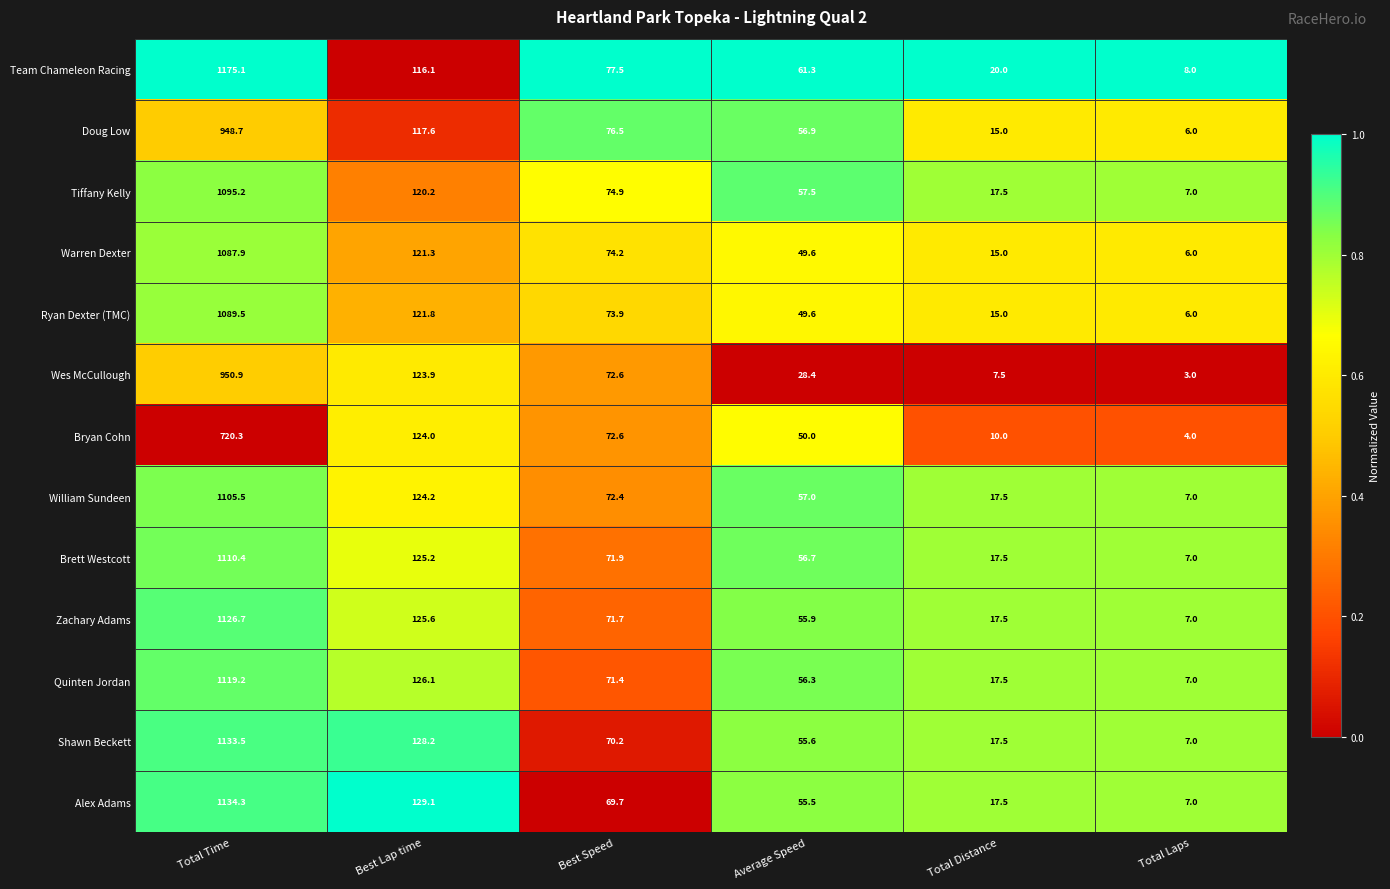

Between Total Distance and Total Laps, which series saw the biggest shift?

Team Chameleon Racing